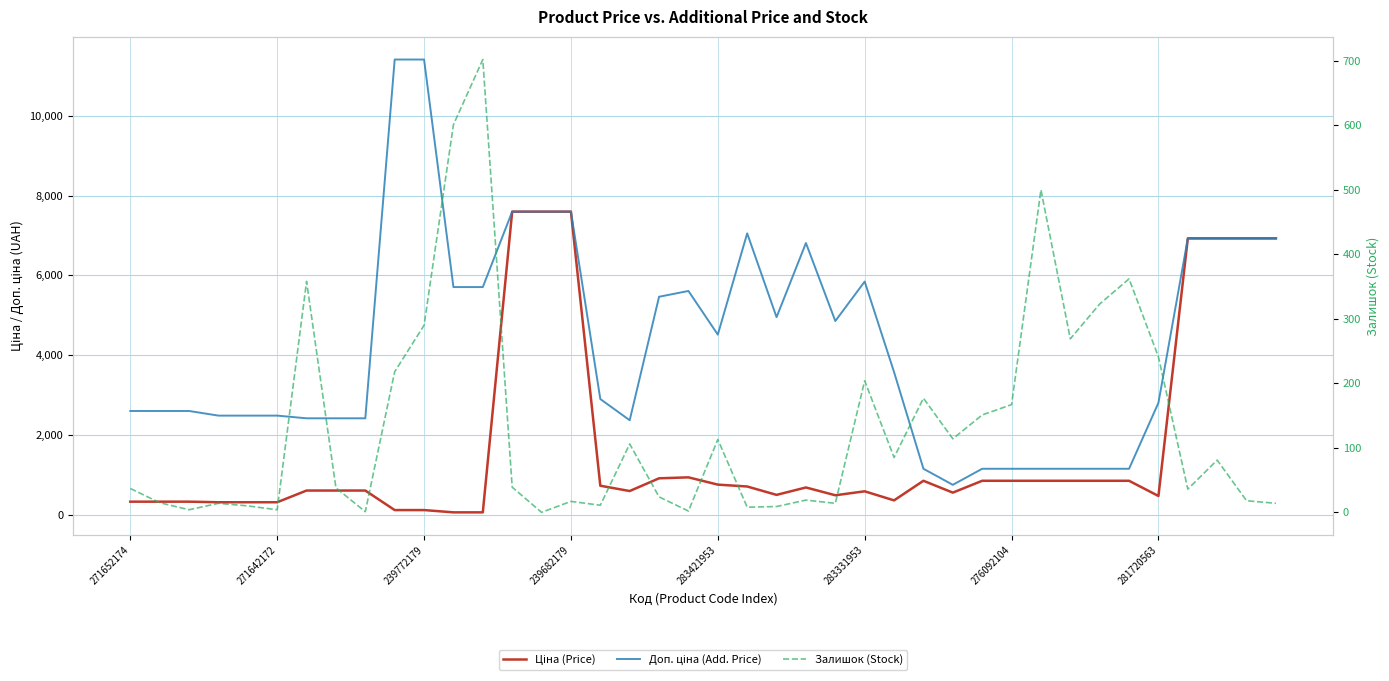

List the series in order of their overall mean, lowest first.

Залишок (Stock), Ціна (Price), Доп. ціна (Add. Price)